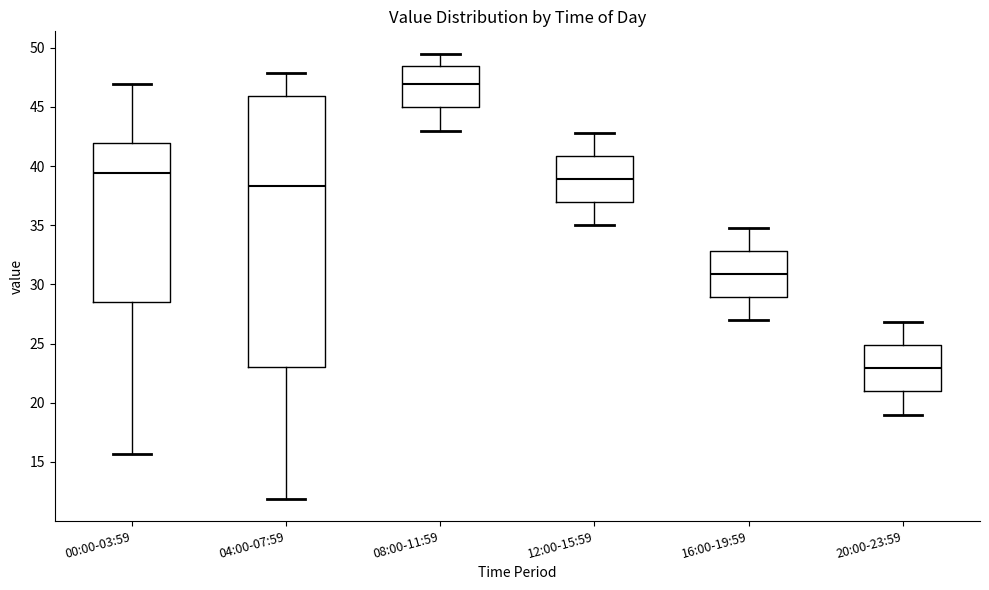

Reading left to right, transcribe this box plot: for each box, give where its median line is, the range the box spans, and where its two whiskers end, as read against the y-axis. The values are not printed on the chart, so give them approximately, as read against the axis.

00:00-03:59: median 39.5, box 28.5 to 42.0, whiskers 15.5 to 47.0
04:00-07:59: median 38.5, box 23.0 to 46.0, whiskers 12.0 to 48.0
08:00-11:59: median 47.0, box 45.0 to 48.5, whiskers 43.0 to 49.5
12:00-15:59: median 39.0, box 37.0 to 41.0, whiskers 35.0 to 43.0
16:00-19:59: median 31.0, box 29.0 to 33.0, whiskers 27.0 to 35.0
20:00-23:59: median 23.0, box 21.0 to 25.0, whiskers 19.0 to 27.0